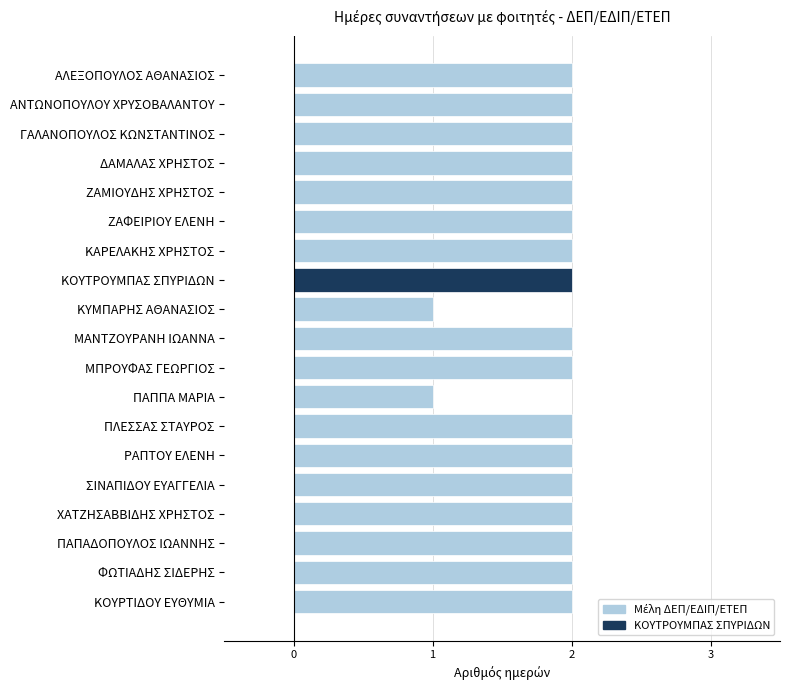

What is the label of the 4th bar from the bottom?

ΧΑΤΖΗΣΑΒΒΙΔΗΣ ΧΡΗΣΤΟΣ